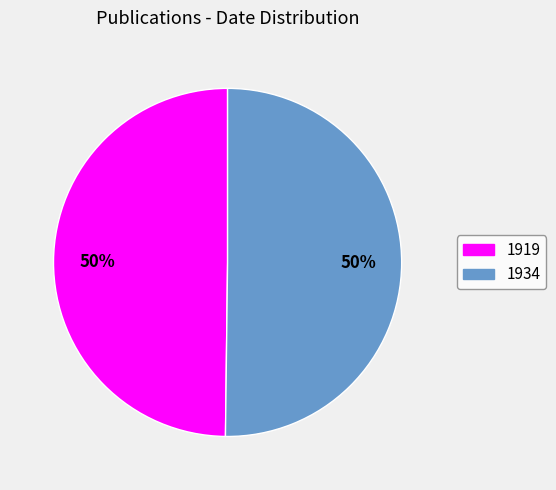

To the nearest percent, what is the average slice percentage?

50%